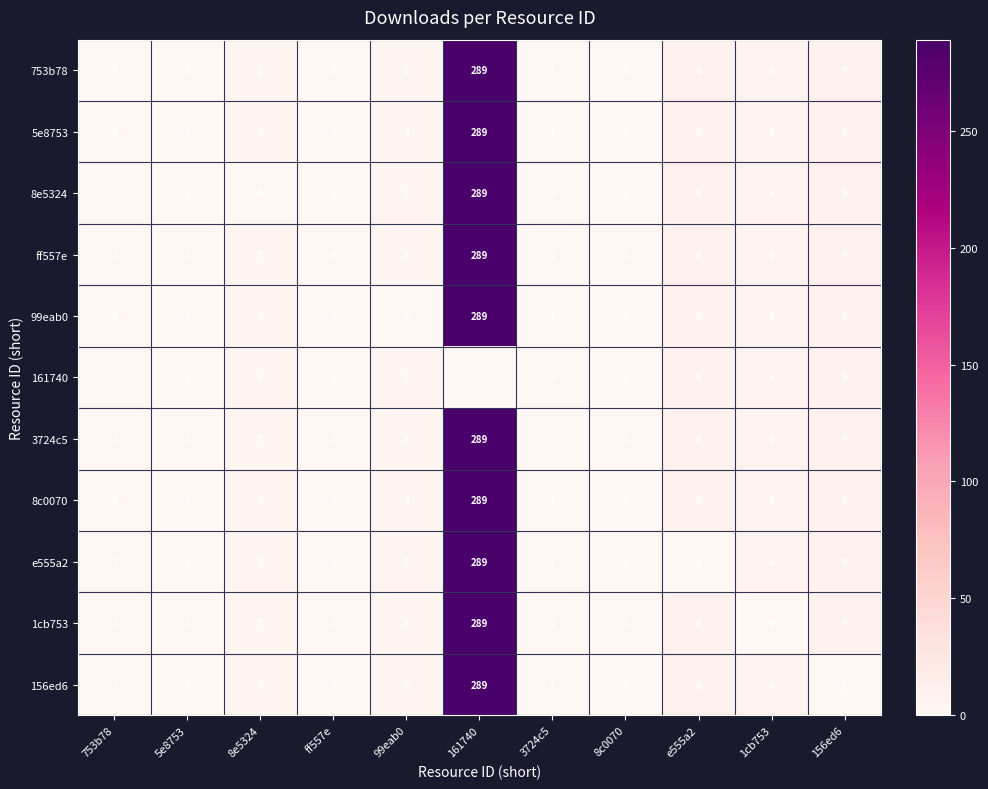

How many categories are shown in the chart?

11